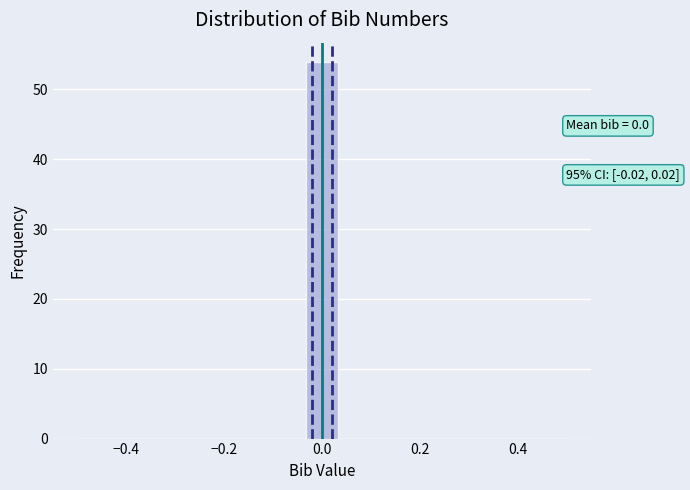

Around what value on the x-axis is the tallest bar? Give the approximate position of its centre, as read against the axis.

0.00